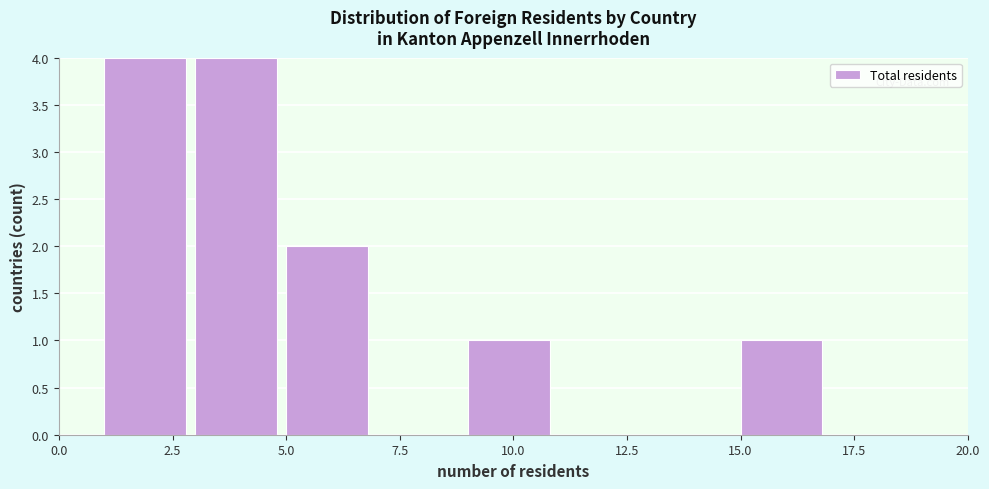

Reading left to right, transcribe this chart: for each bar, give the range it covers on the x-axis and its height. The values are not printed on the chart, so give them approximately, as read against the axis.

1 to 3: 4
3 to 5: 4
5 to 7: 2
7 to 9: 0
9 to 11: 1
11 to 13: 0
13 to 15: 0
15 to 17: 1